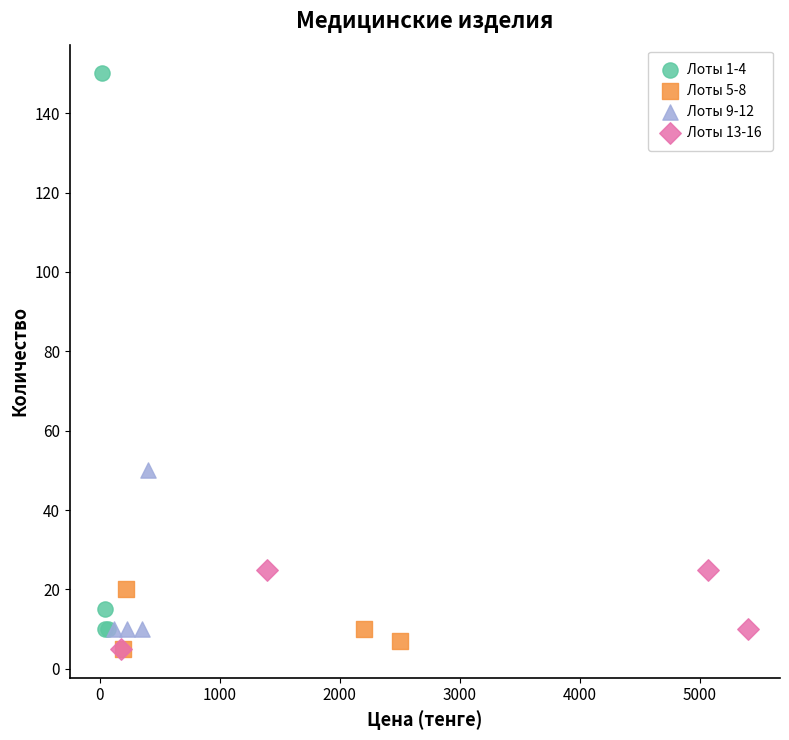

Which series reaches the maximum Y coordinate?

Лоты 1-4